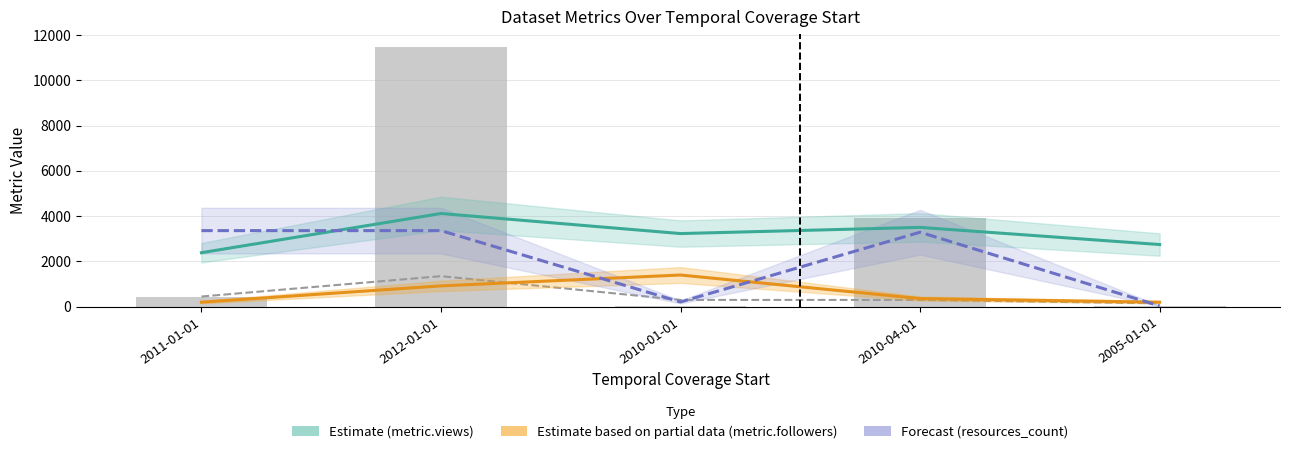

Where does the downloads series first go above 433?

2012-01-01